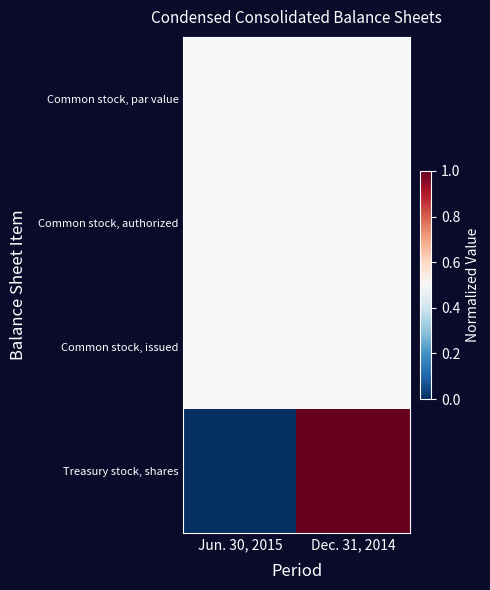

Reading left to right, what are all the values shown in this chart?

Common stock, par value: Jun. 30, 2015=0.5	Dec. 31, 2014=0.5
Common stock, authorized: Jun. 30, 2015=0.5	Dec. 31, 2014=0.5
Common stock, issued: Jun. 30, 2015=0.5	Dec. 31, 2014=0.5
Treasury stock, shares: Jun. 30, 2015=0.0	Dec. 31, 2014=1.0